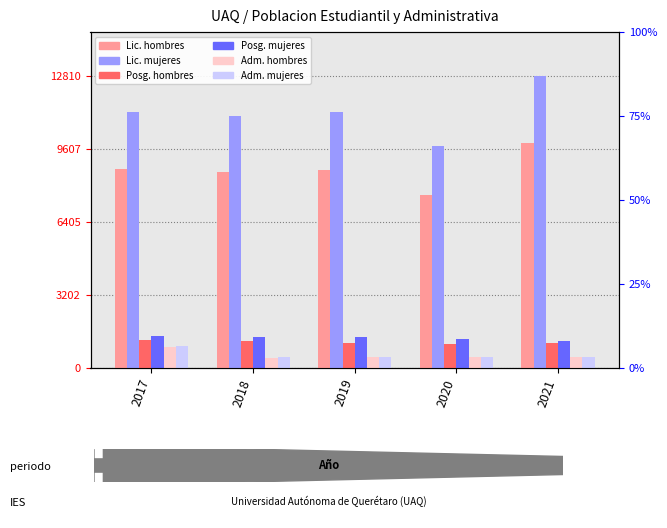

What is the difference between the Adm. mujeres values at 2017 and 2021?

470